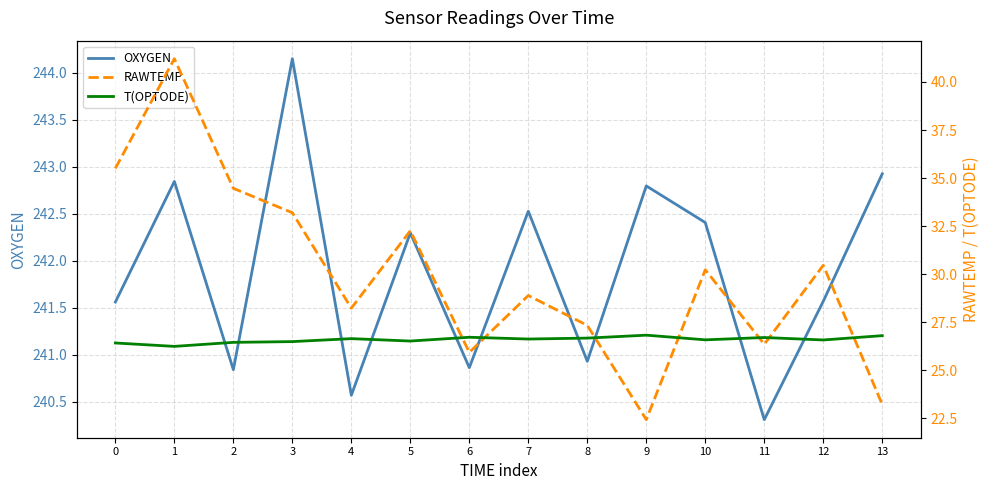

What are all the series names shown in the legend?

OXYGEN, RAWTEMP, T(OPTODE)